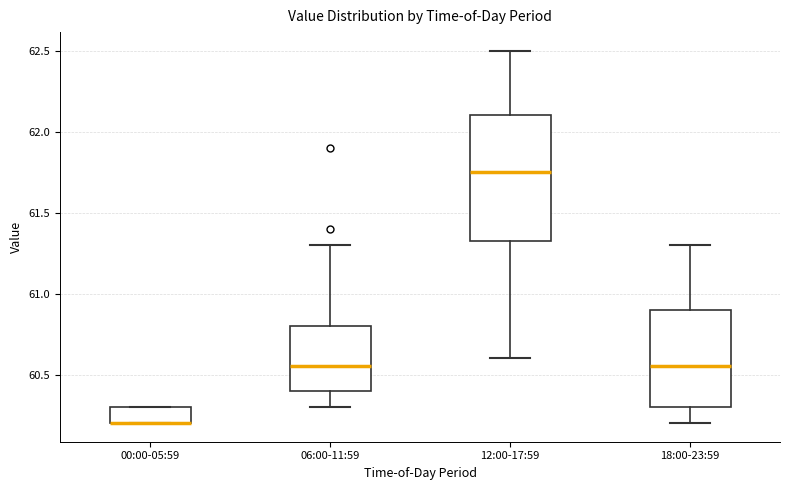

Reading left to right, read every box against the y-axis: the position of its median line, the range the box covers, and the ends of its whiskers. The values are not printed on the chart, so give them approximately, as read against the axis.

00:00-05:59: median 60.20 (drawn on the box's lower edge), box 60.20 to 60.30, whiskers 60.20 to 60.30
06:00-11:59: median 60.55, box 60.40 to 60.80, whiskers 60.30 to 61.30
12:00-17:59: median 61.75, box 61.35 to 62.10, whiskers 60.60 to 62.50
18:00-23:59: median 60.55, box 60.30 to 60.90, whiskers 60.20 to 61.30